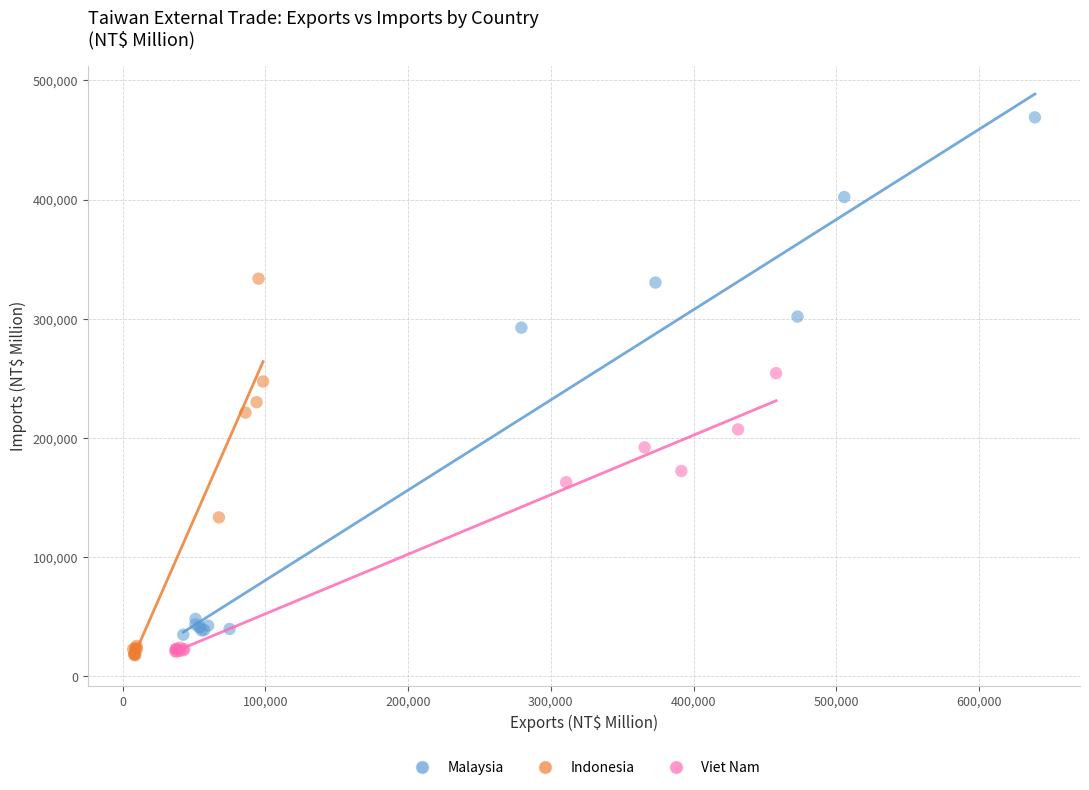

Which series has the largest Y range (max minus min)?

Malaysia